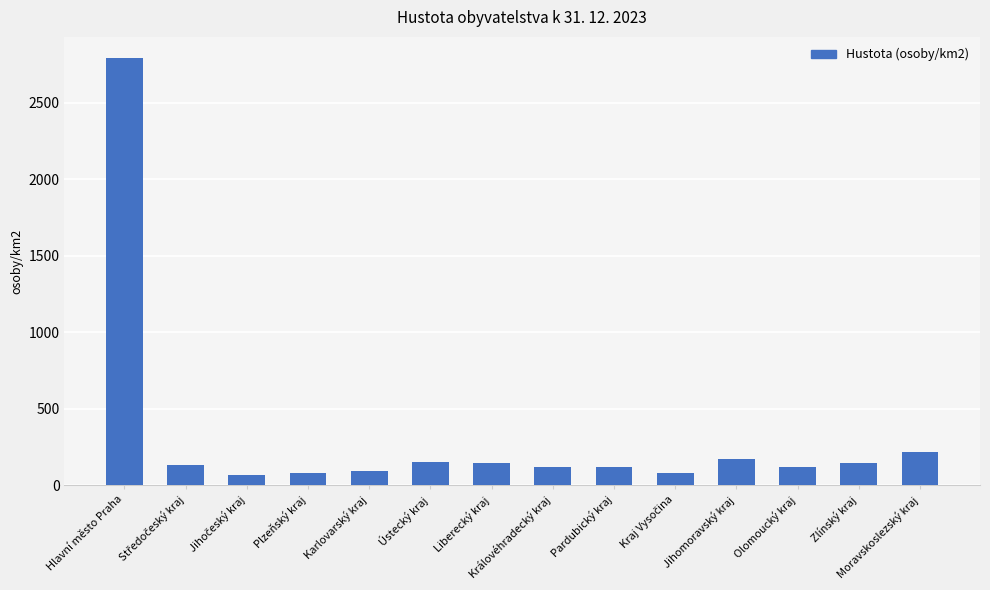

Does the chart contain stacked bars?

No